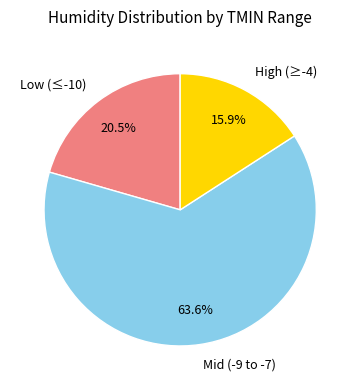

What is the total percentage of Low (≤-10) and Mid (-9 to -7)?

84.1%